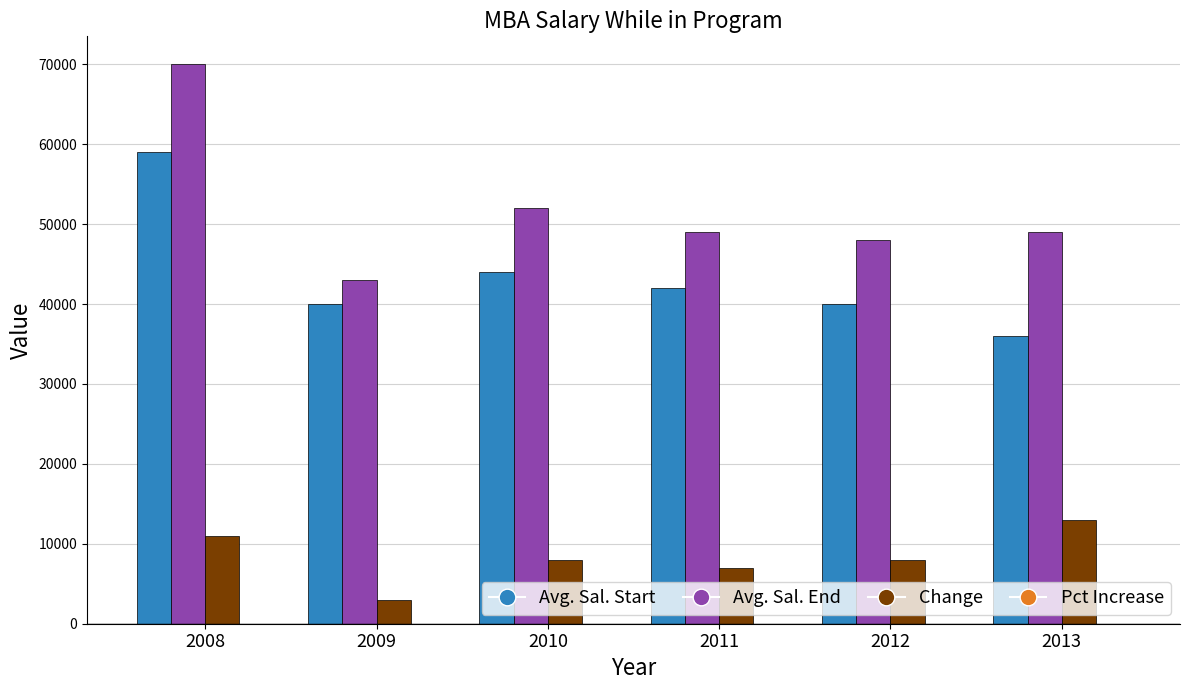

Are the bars grouped side by side (vs. stacked)?

Yes